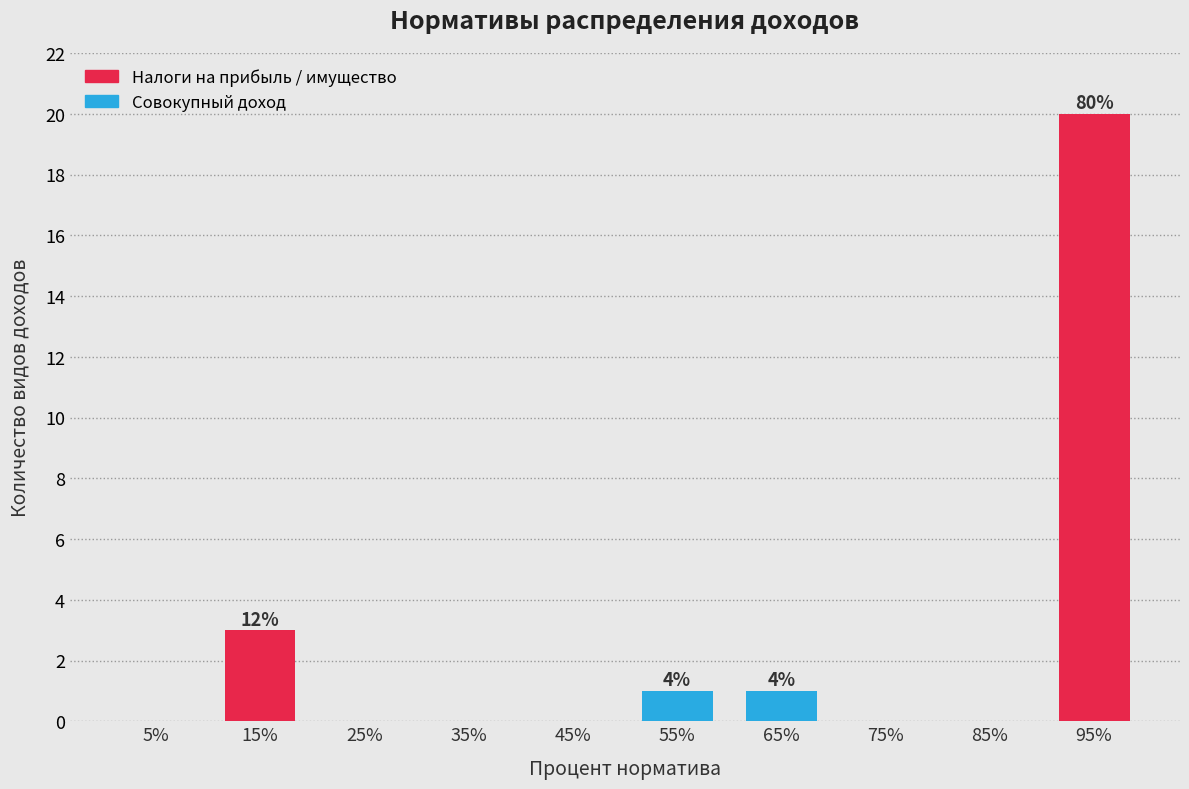

Over which range of the x-axis is the bar tallest?

90 to 100